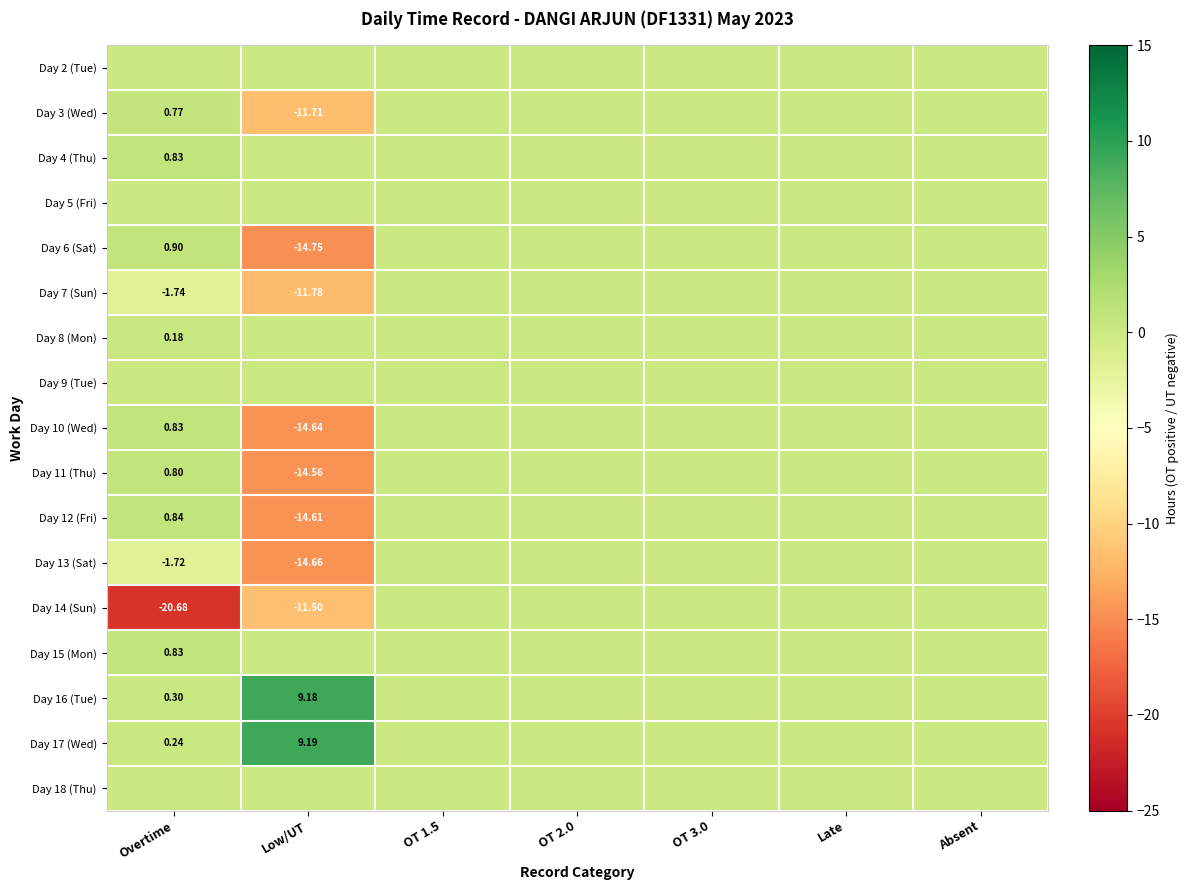

At which label is Day 5 (Fri) closest to 0?

Overtime